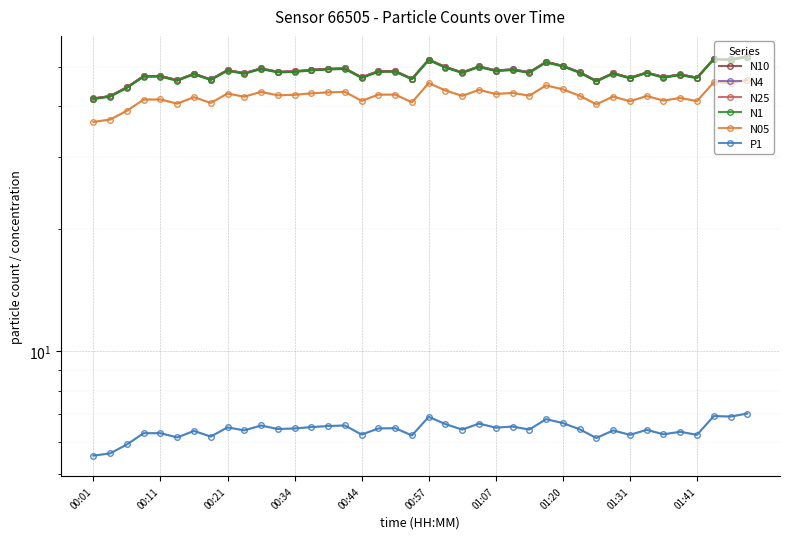

What position from the right is 13?

27